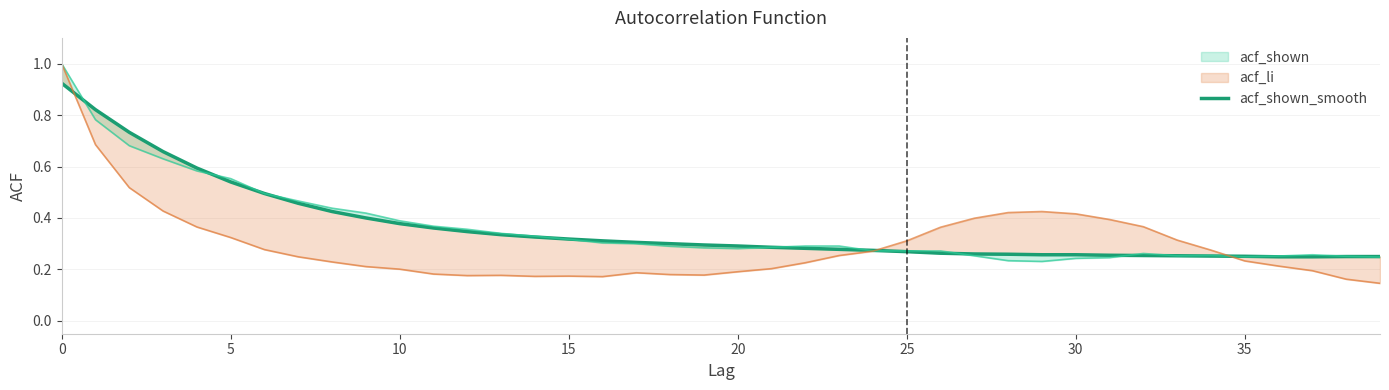

Between 11 and 10, which is larger?

10